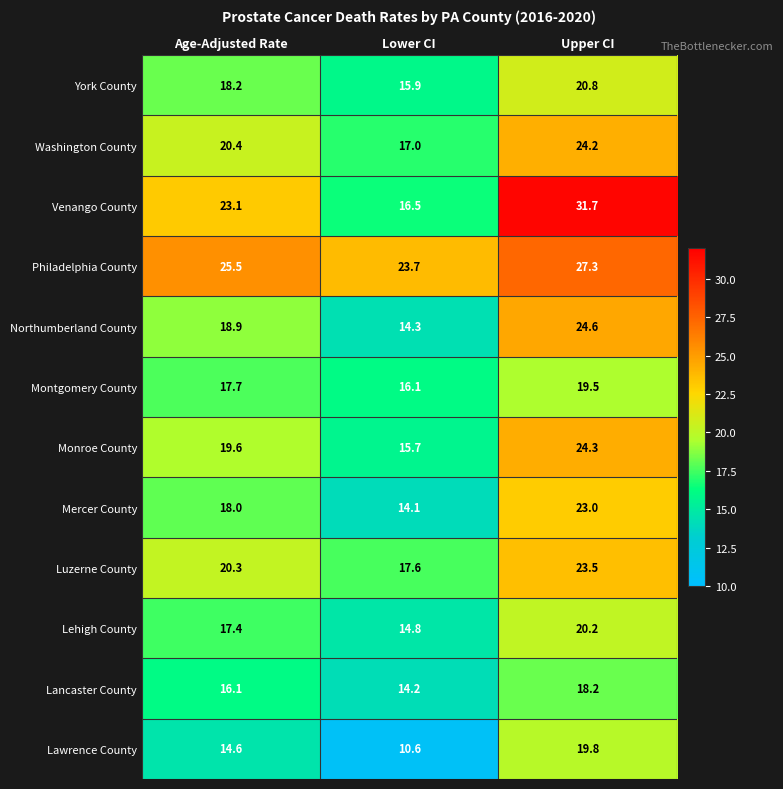

Which series has the largest total across all categories?

Philadelphia County